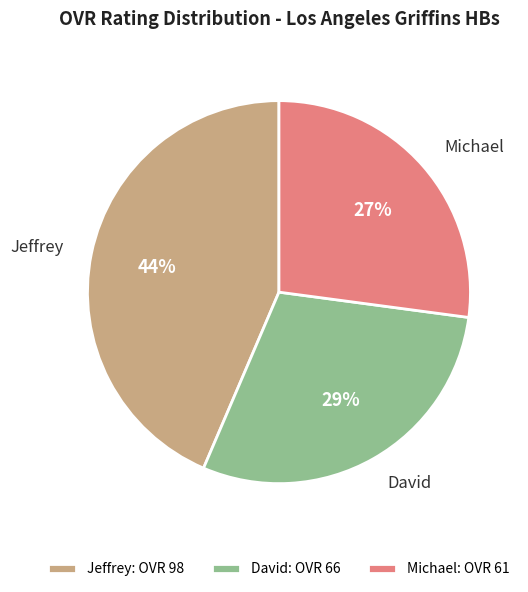

Do Michael and David together represent more than half of the pie?

Yes